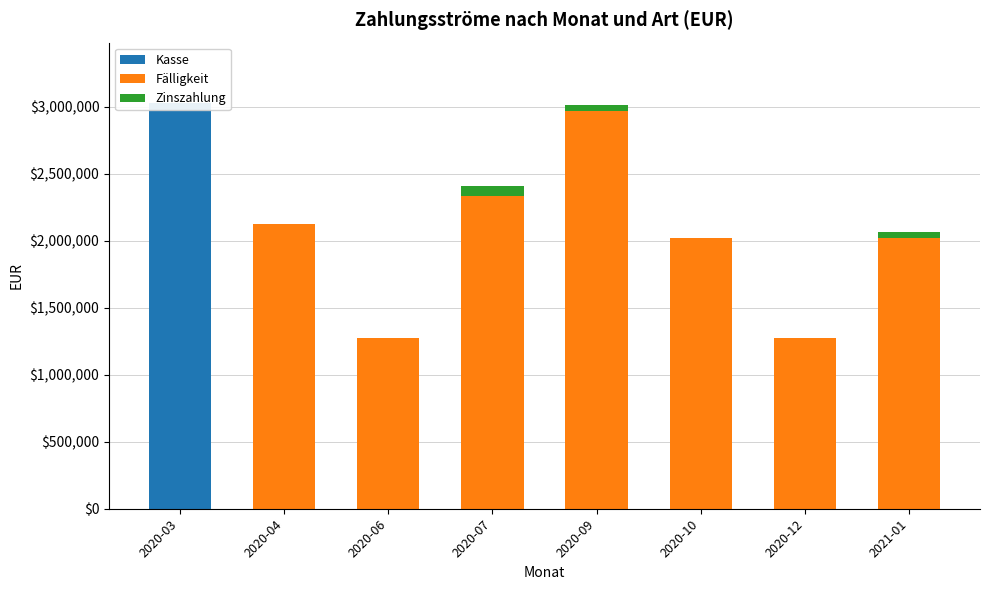

Is it true that Zinszahlung equals 3186.5 at 2020-10?

False